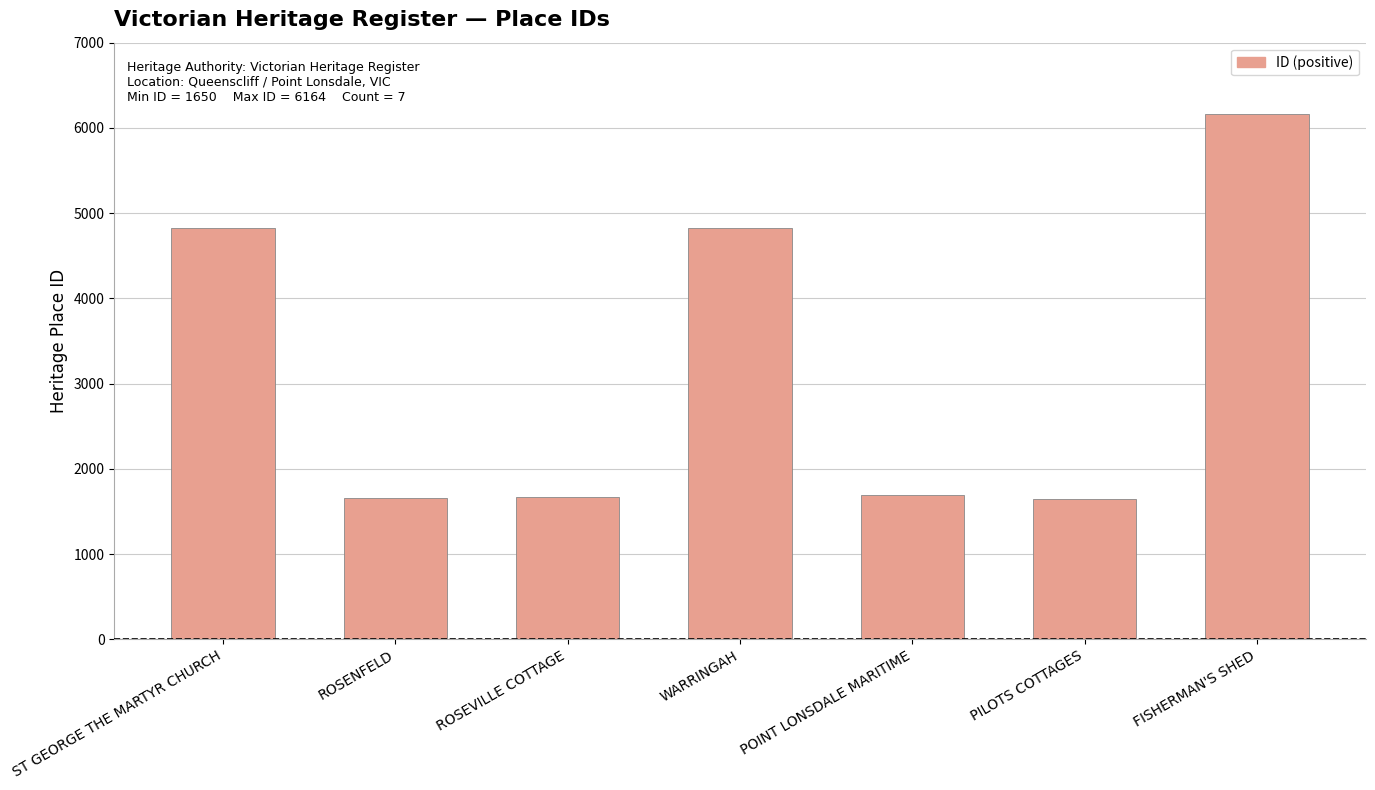

What is the label of the 7th bar from the left?

FISHERMAN'S SHED